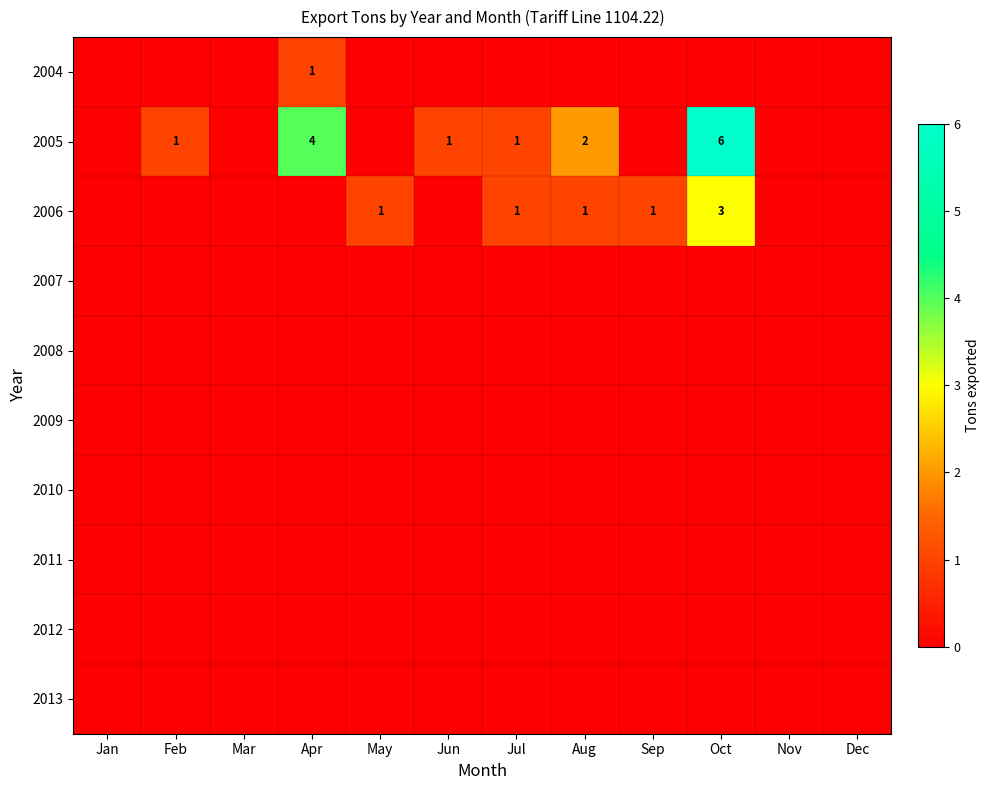

How many categories are shown in the chart?

12